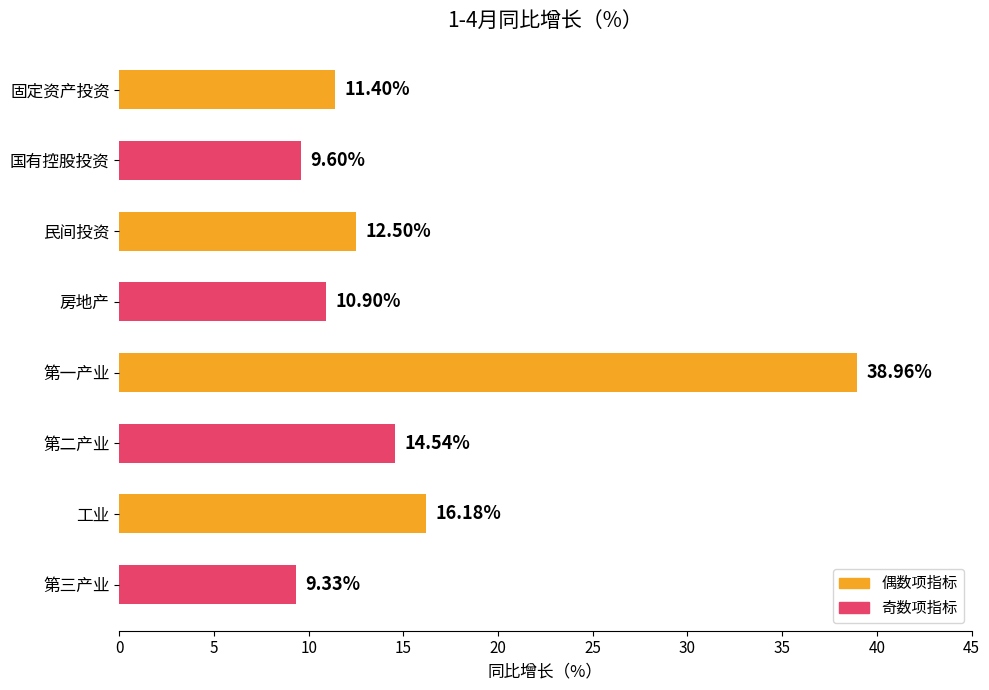

Count the number of data series in this chart.

1